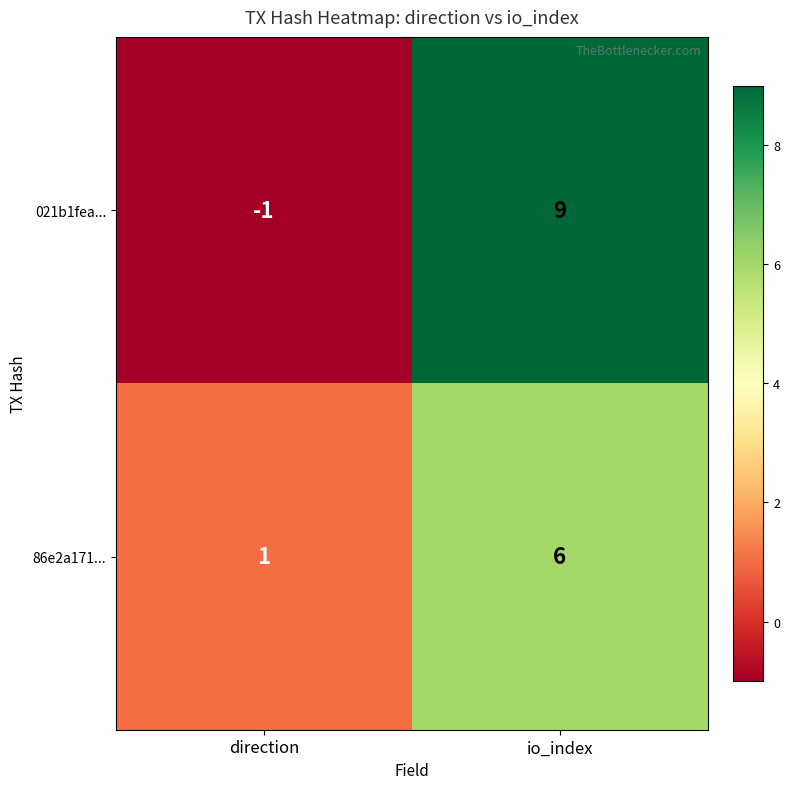

Which series changed the most between direction and io_index?

021b1fea...